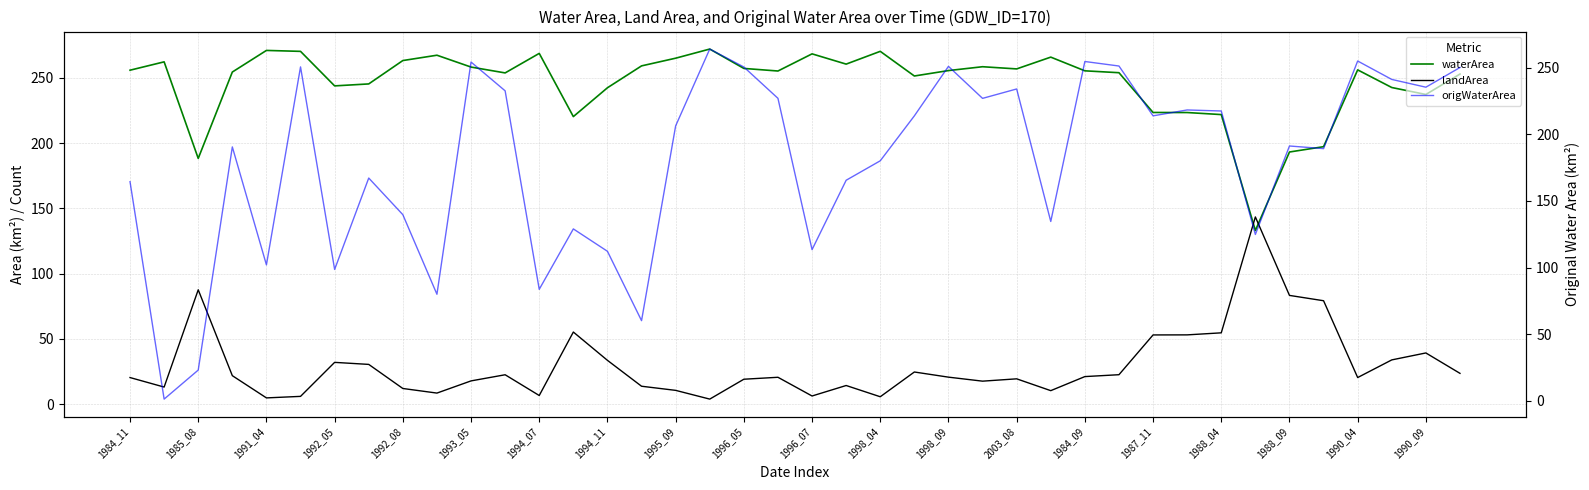

Is this an area chart (filled region under the line)?

No